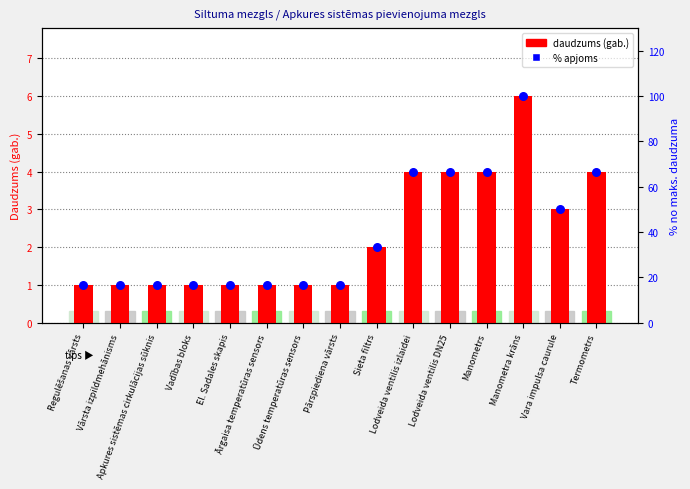

Is the value of Daudzums (gab.) at Lodveida ventilis DN25 greater than the value of % apjoms at El. Sadales skapis?

No